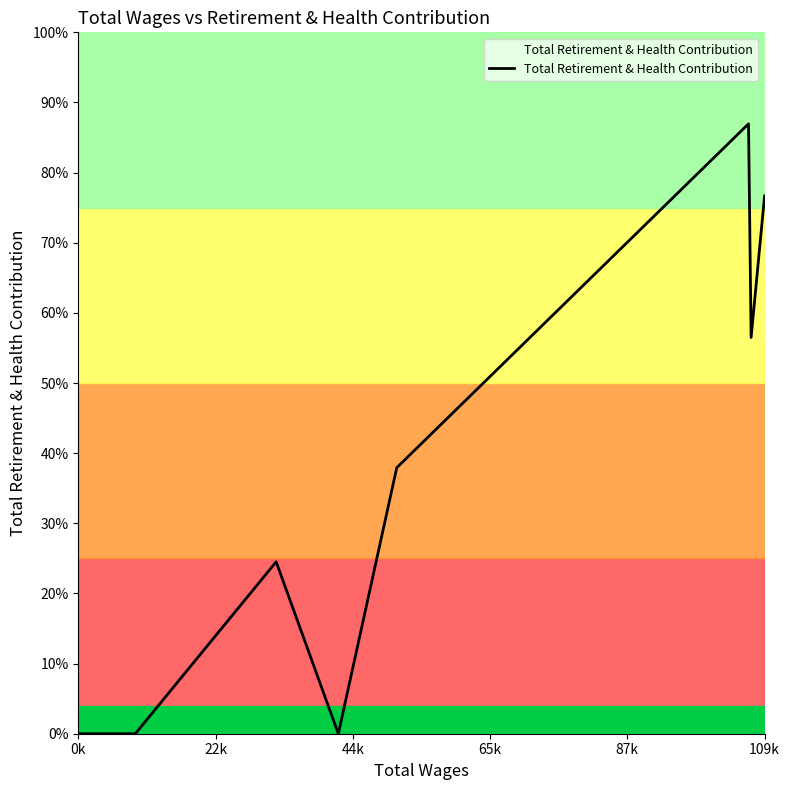

Does the chart have visible grid lines?

No